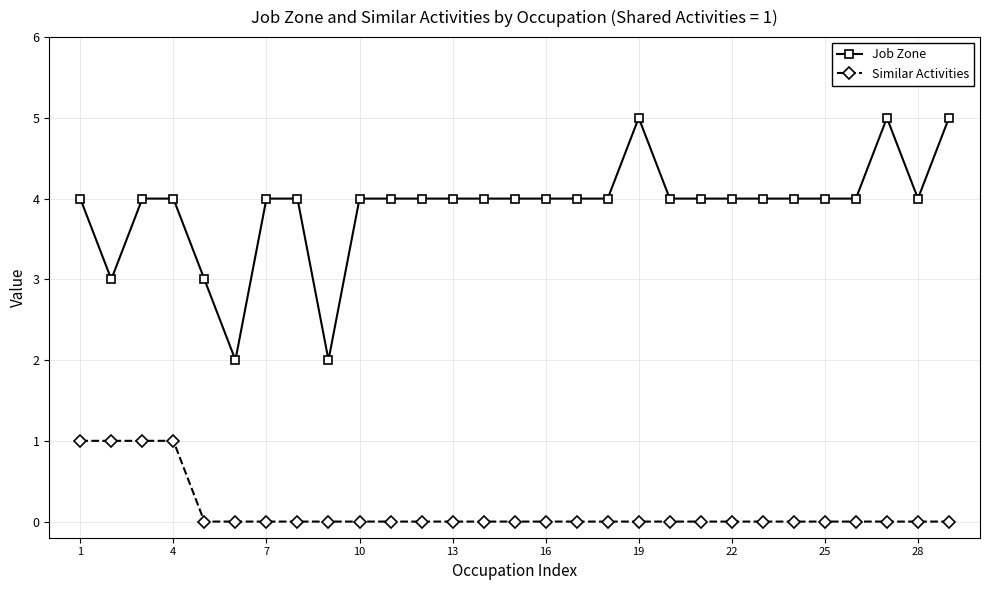

Which series has the widest spread of values?

Job Zone